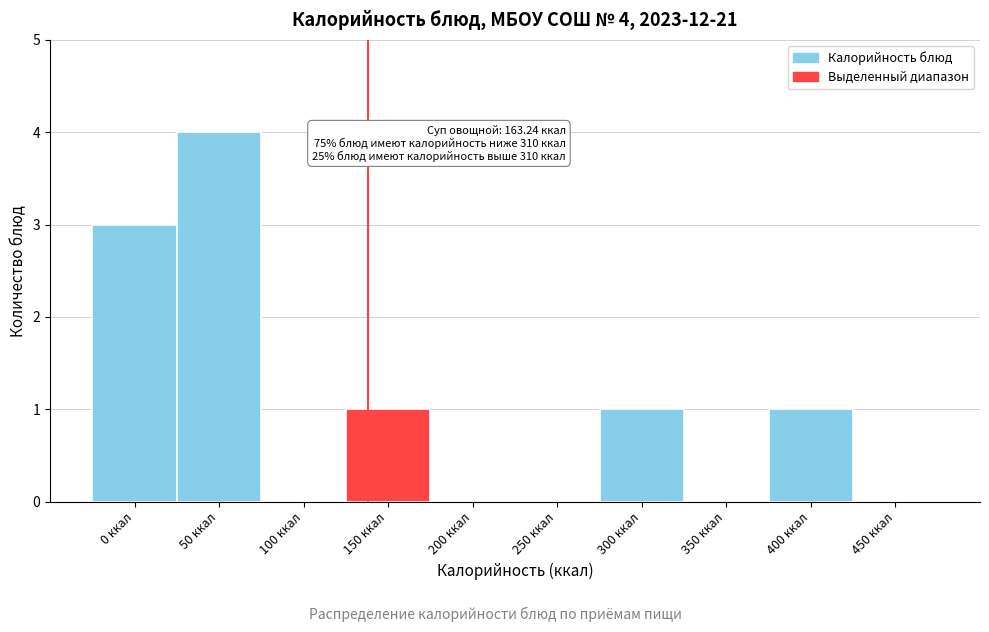

Reading left to right, transcribe all the data shown in this chart.

0 ккал=3	50 ккал=4	100 ккал=0	150 ккал=1	200 ккал=0	250 ккал=0	300 ккал=1	350 ккал=0	400 ккал=1	450 ккал=0